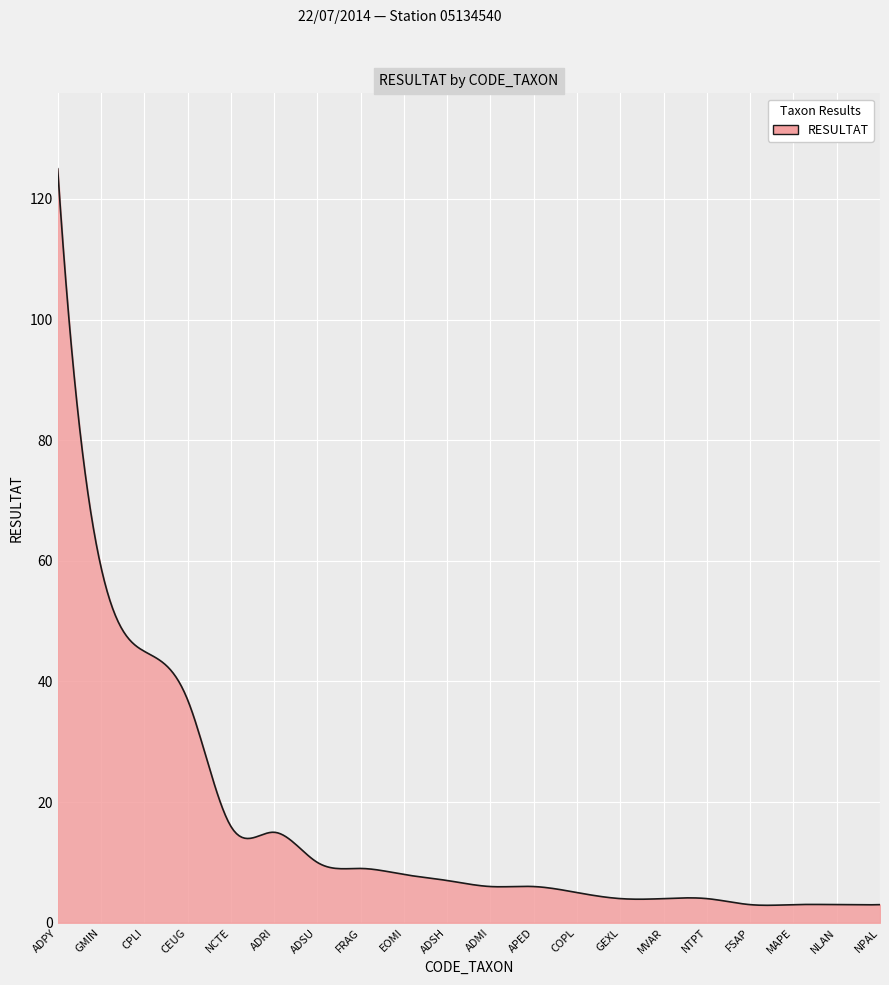

How many series are shown in this chart?

1